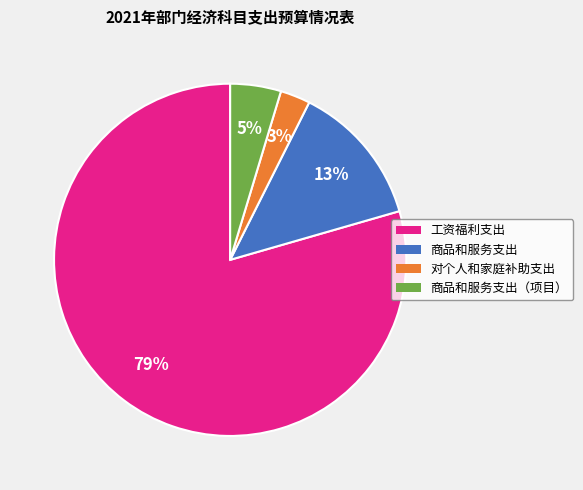

Does any single category account for the majority?

Yes